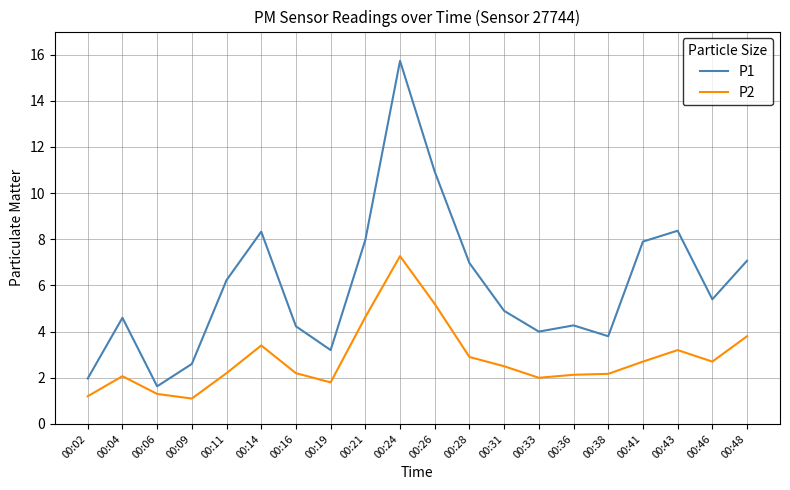

What is the sum of the P2 values at 00:19 and 00:21?

6.4